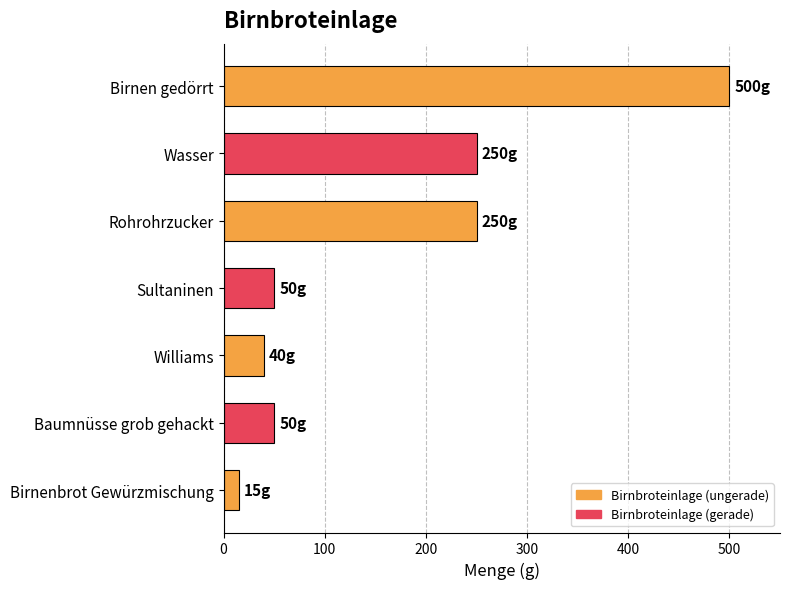

What is the average value?

165